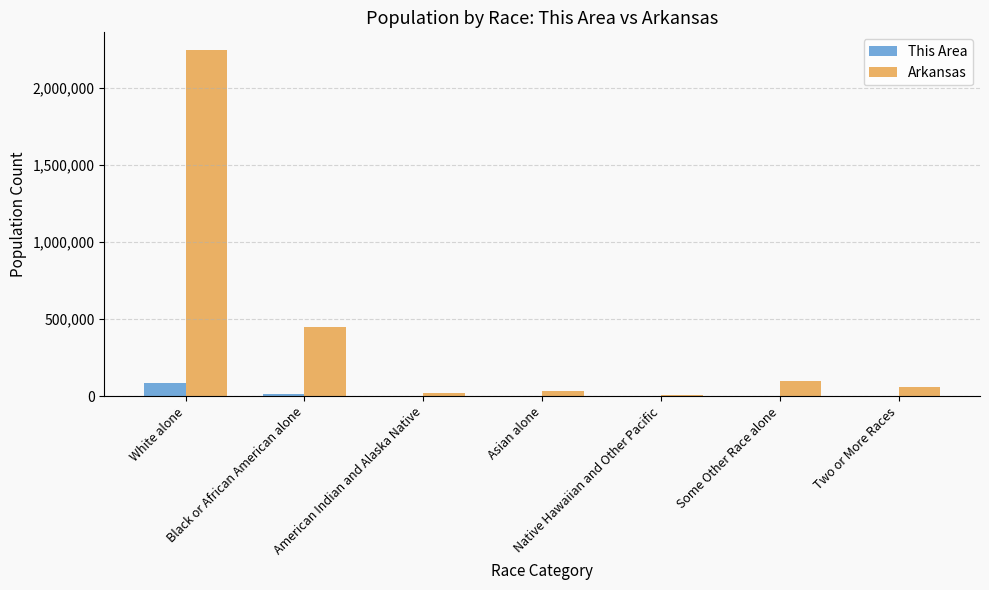

What is the sum of all Arkansas values?

2915918